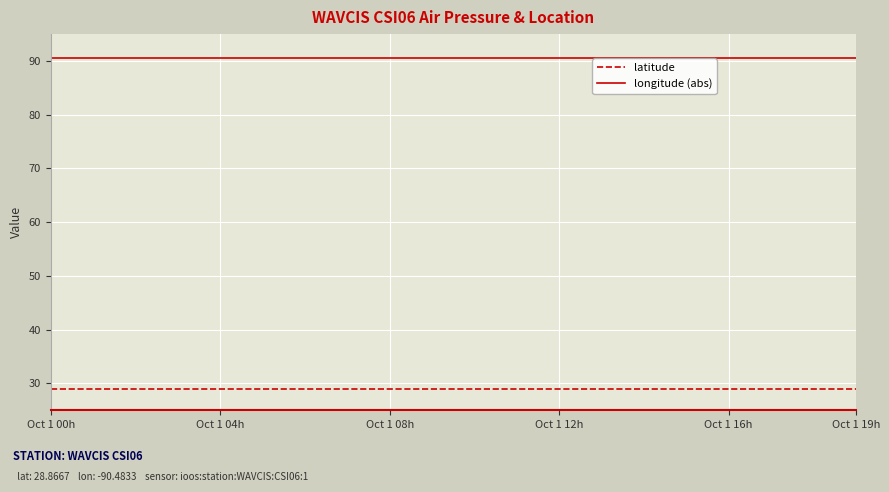

List the series in order of their overall mean, highest first.

longitude (abs), latitude